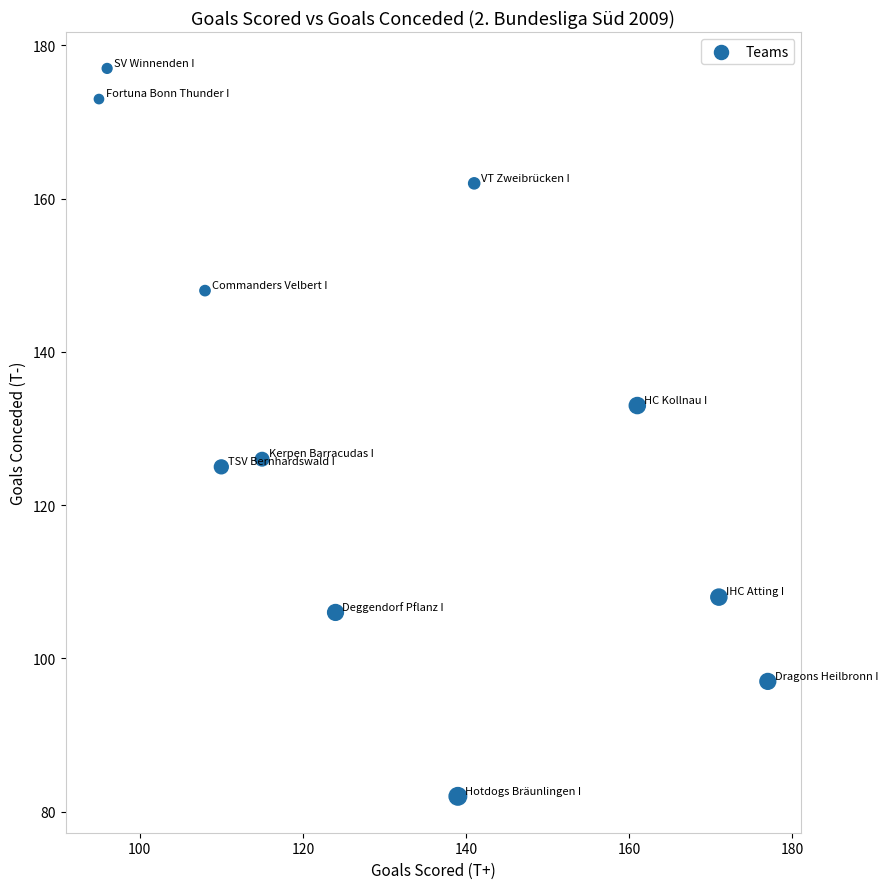

What is the range of Y values (max minus min)?

95